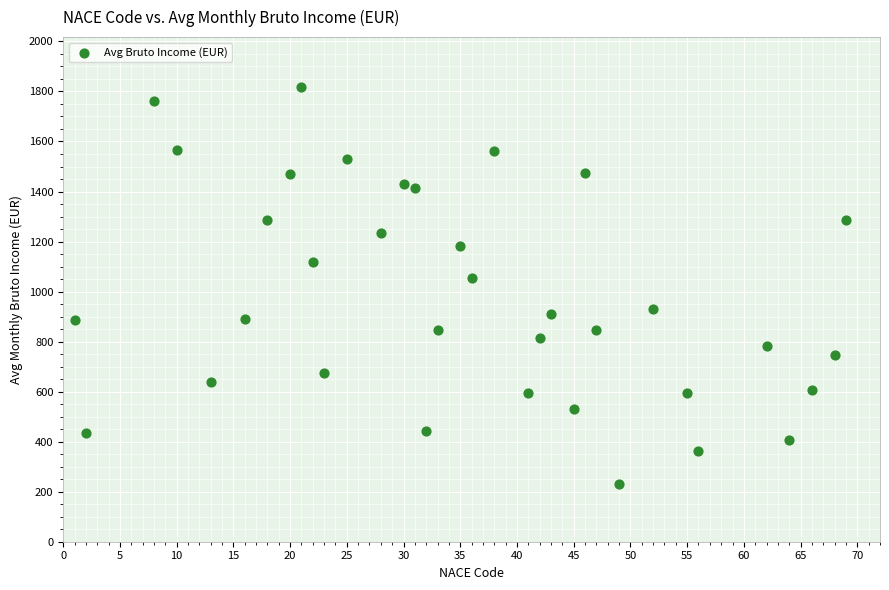

What Y value in the scatter plot is closest to 1024?

1056.0